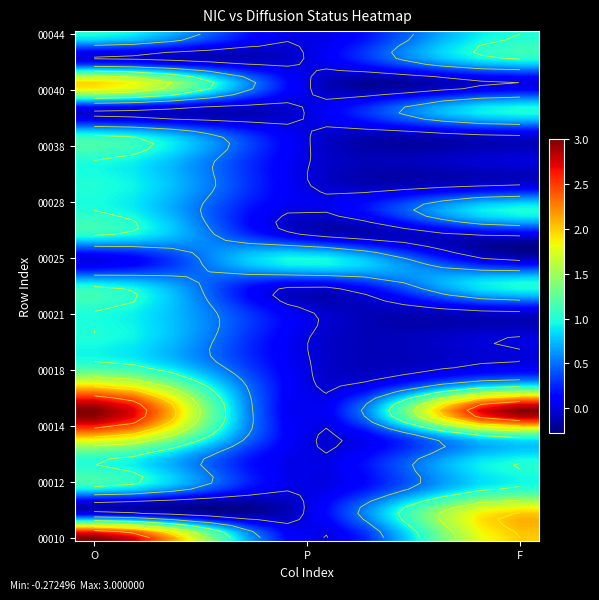

Reading right to left, list all the values displayed in this chart.

00010: F=2	P=0	O=3
00011: F=2	P=0	O=0
00012: F=1	P=0	O=1
00013: F=1	P=0	O=1
00014: F=1	P=0	O=2
00015: F=3	P=0	O=3
00016: F=1	P=0	O=2
00018: F=0	P=0	O=1
00020: F=0	P=0	O=1
00021: F=0	P=0	O=1
00024: F=1	P=0	O=1
00025: F=0	P=1	O=0
00027: F=0	P=0	O=1
00028: F=1	P=0	O=1
00032: F=0	P=0	O=1
00036: F=0	P=0	O=1
00038: F=0	P=0	O=1
00039: F=1	P=0	O=0
00040: F=0	P=0	O=2
00043: F=1	P=0	O=0
00044: F=1	P=0	O=1